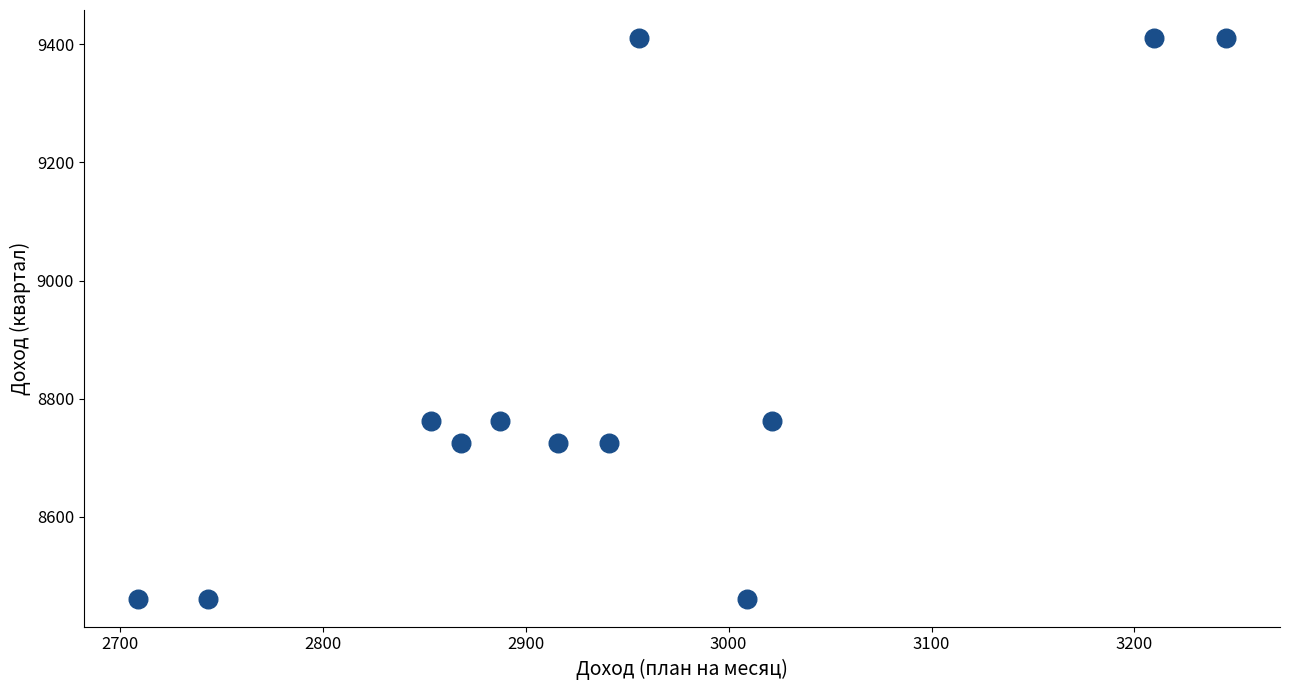

What is the range of X values (max minus min)?

536.0